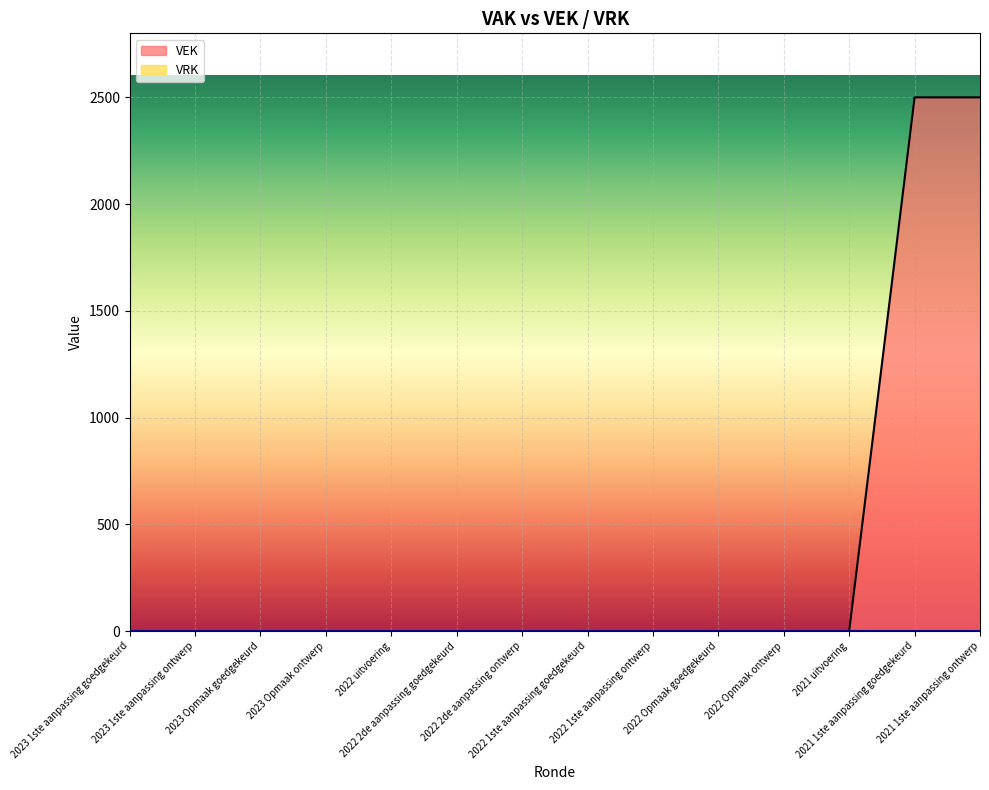

What position from the right is 2022 2de aanpassing ontwerp?

8